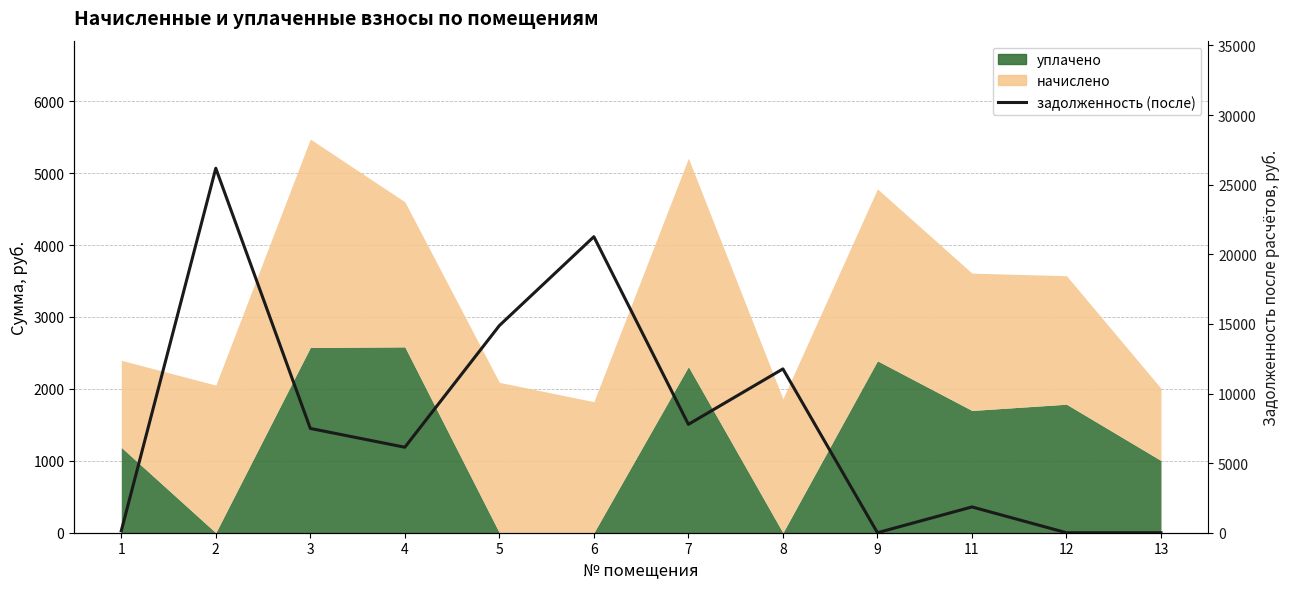

What is the difference between the maximum and minimum values?

26181.6